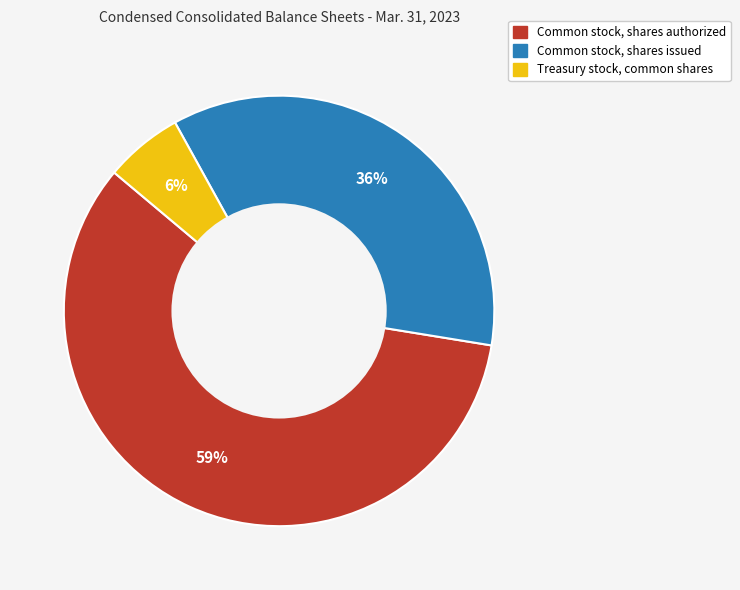

Count the number of slices in the pie.

3